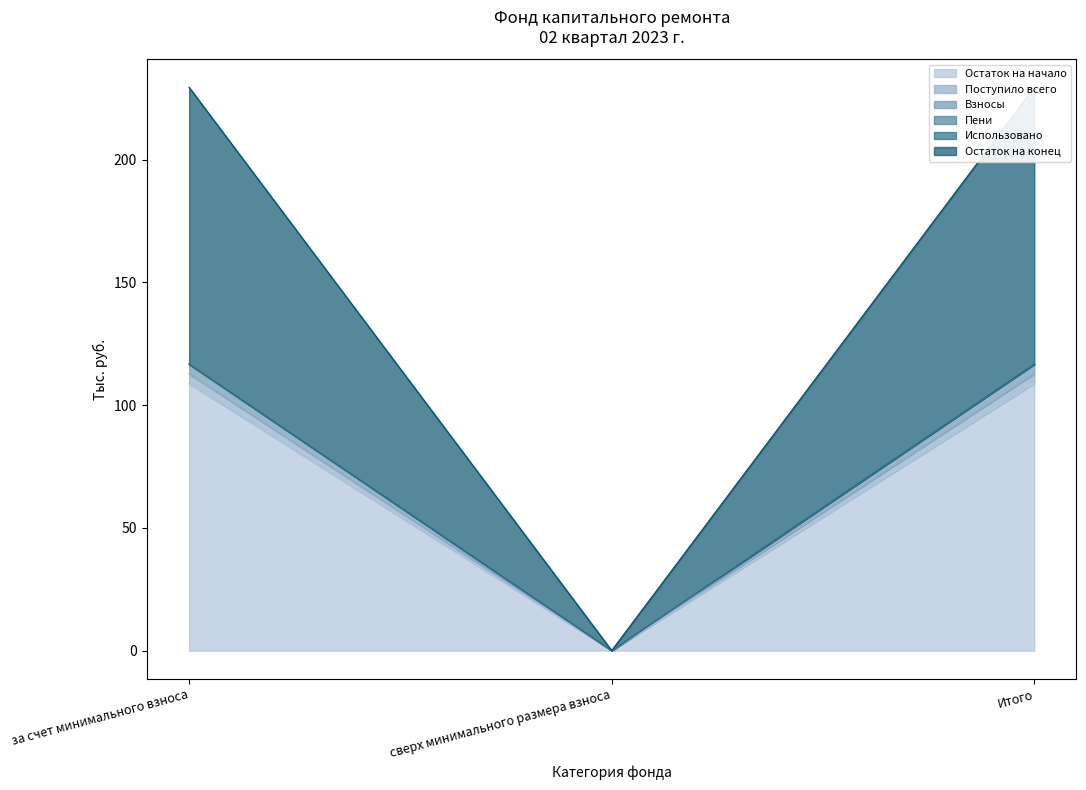

The value of Поступило всего at за счет минимального взноса is 168.0. True or false?

False